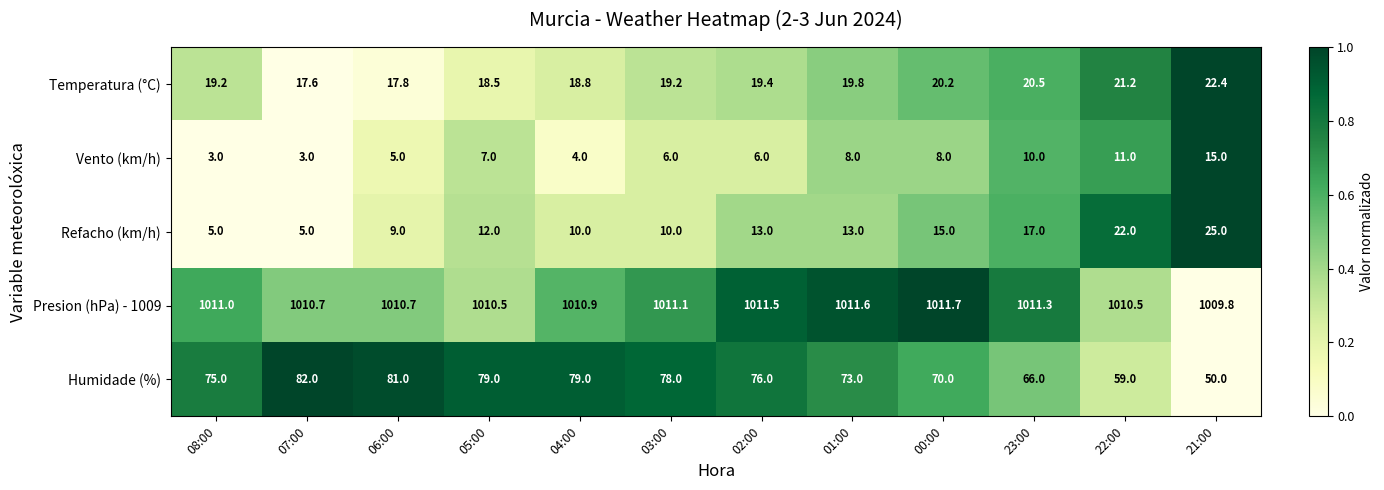

What is the total value across all series at 07:00?

1118.3